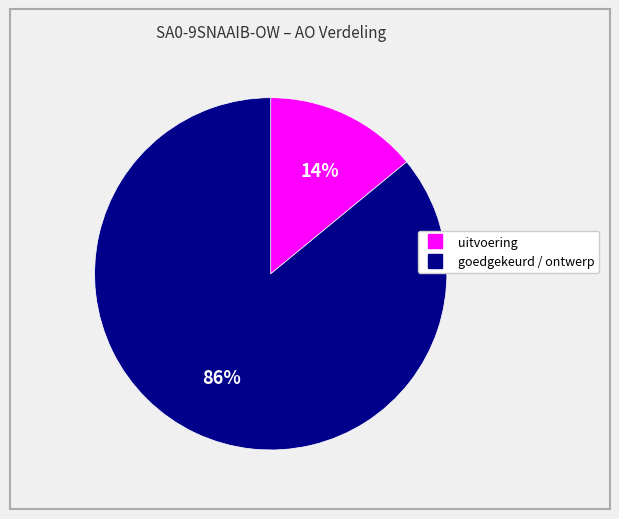

To the nearest percent, what is the average slice percentage?

50%